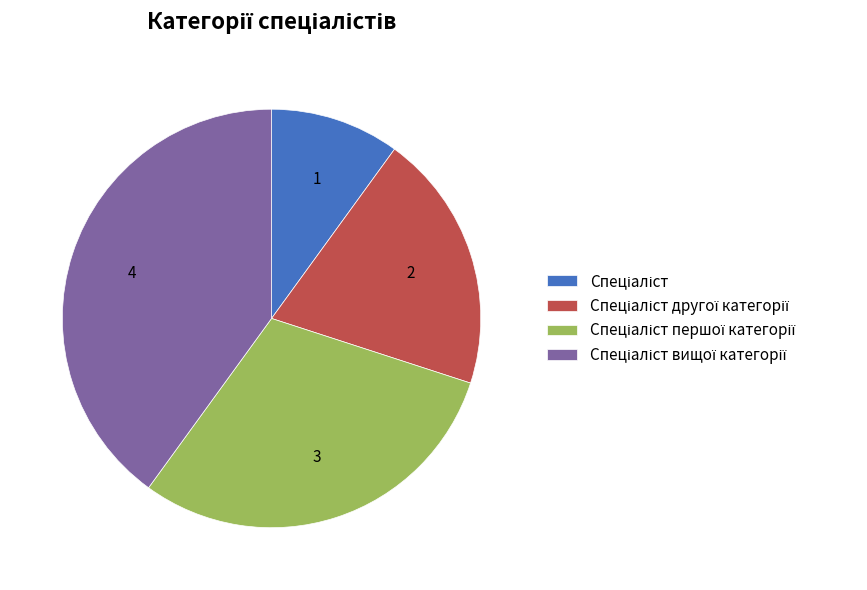

Is there any slice that represents more than half of the pie?

No